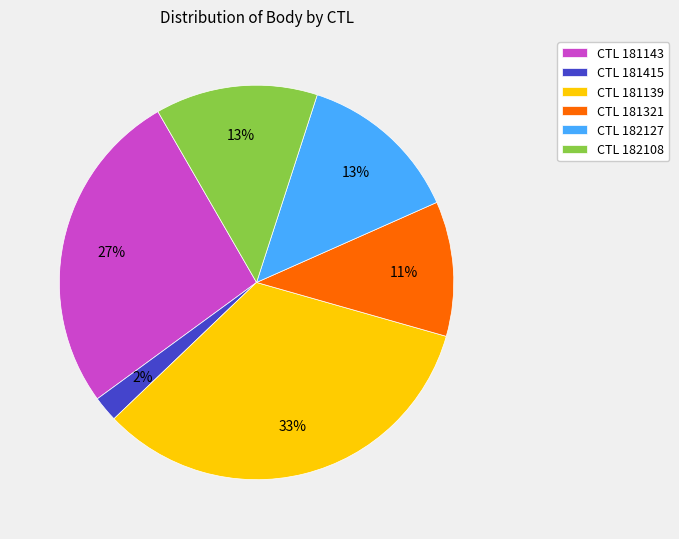

To the nearest percent, what is the difference between the CTL 182127 and CTL 181321 slice percentages?

2%